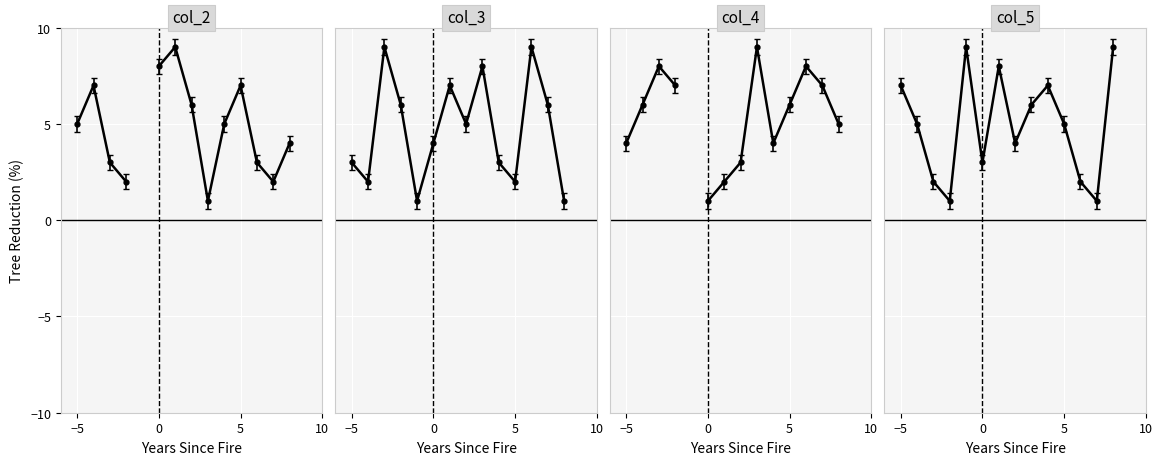

What are all the series names shown in the legend?

col_2, col_3, col_4, col_5